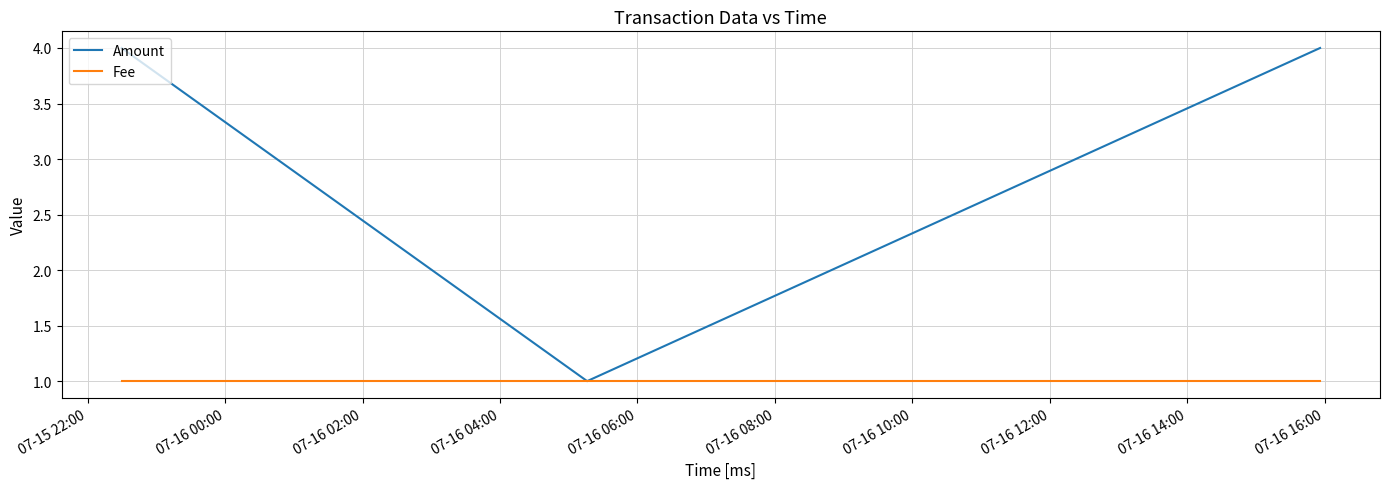

How many distinct data groups are displayed?

2